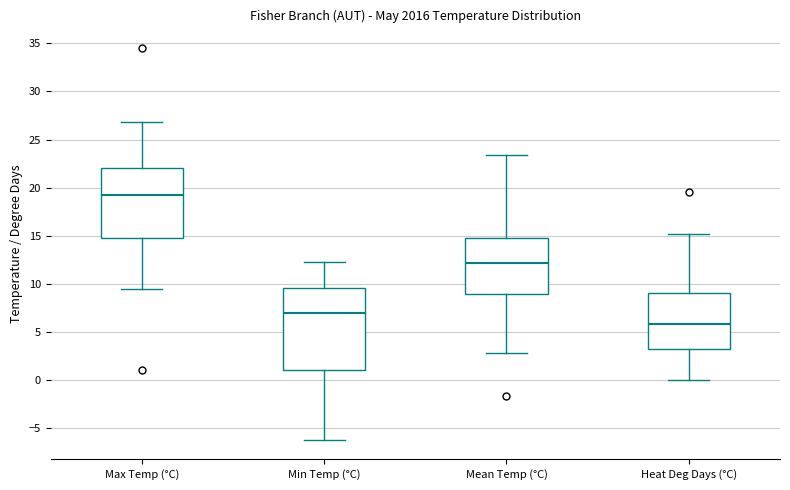

Where does the median line of the box for Max Temp (°C) sit on the y-axis? The values are not printed on the chart, so give them approximately, as read against the axis.

19.0